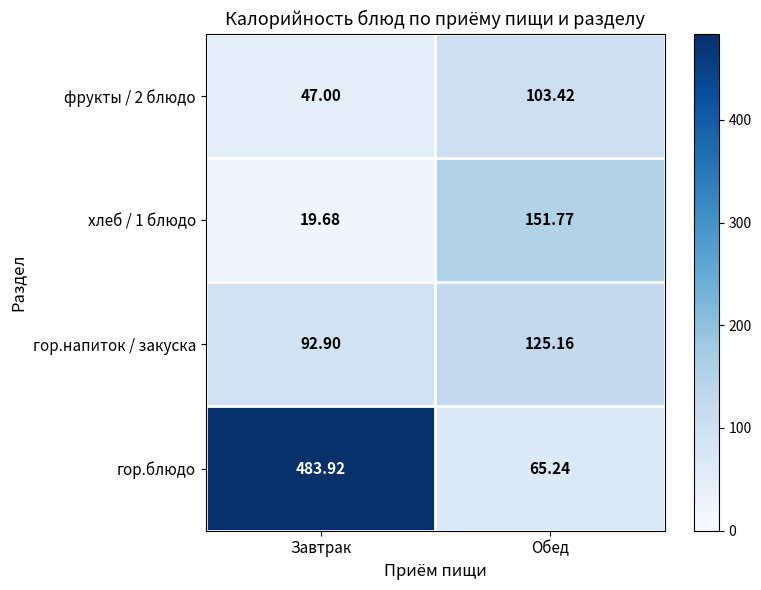

Between Завтрак and Обед, which series saw the biggest shift?

гор.блюдо